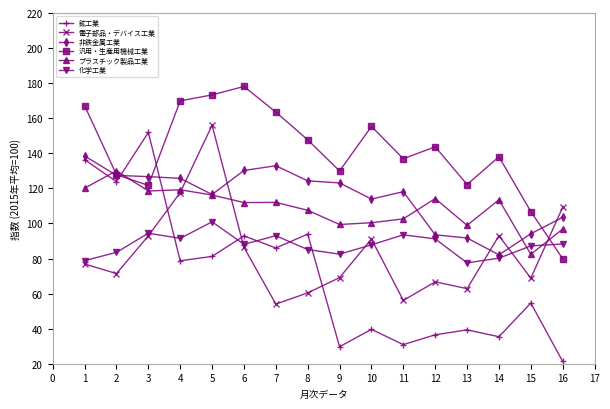

True or false: 鉱工業 and 電子部品・デバイス工業 cross at least once.

True